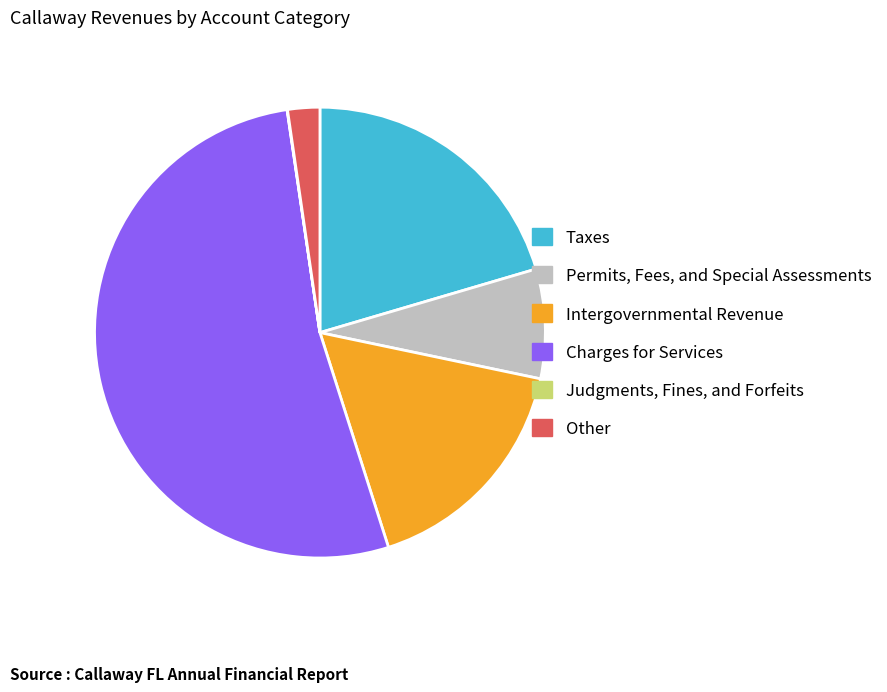

Which slice is the largest?

Charges for Services